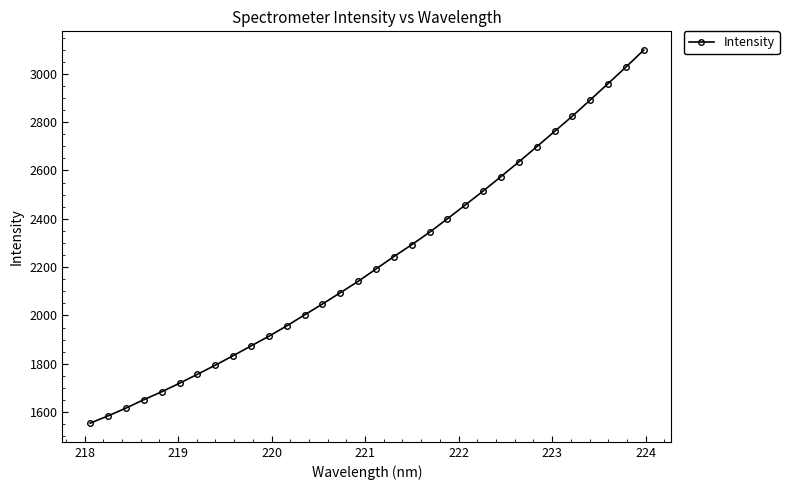

True or false: there are more than 2 points higher than both neighbors.

False